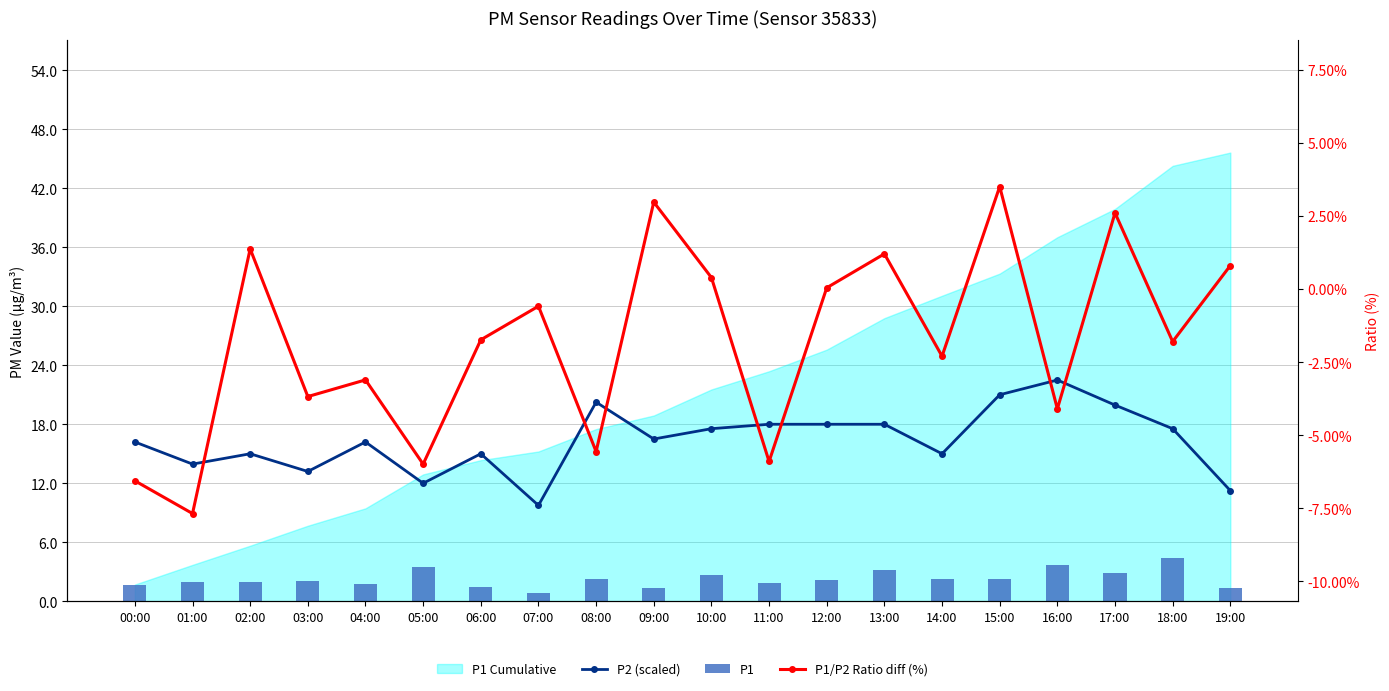

Where does the P1/P2 Ratio diff (%) series first go above -1?

02:00